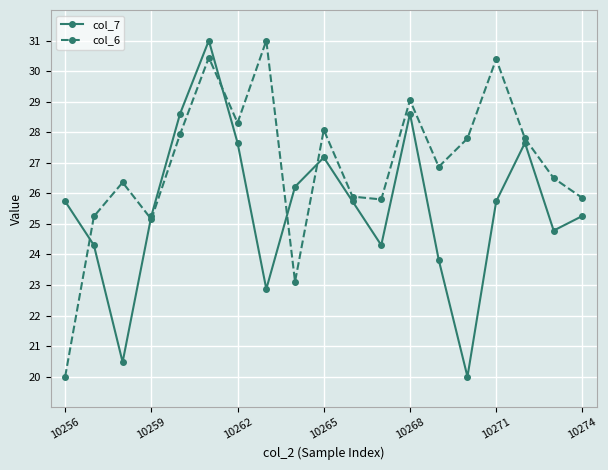

What is the value of the col_6 point at the 15th from the left?

27.8